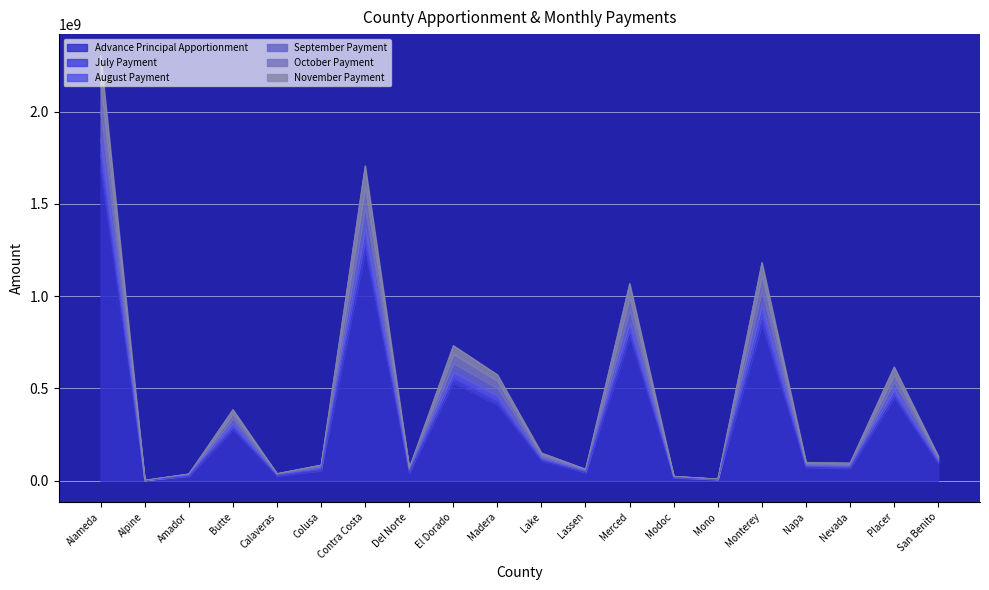

Is it true that August Payment equals 86922264 at Napa?

True